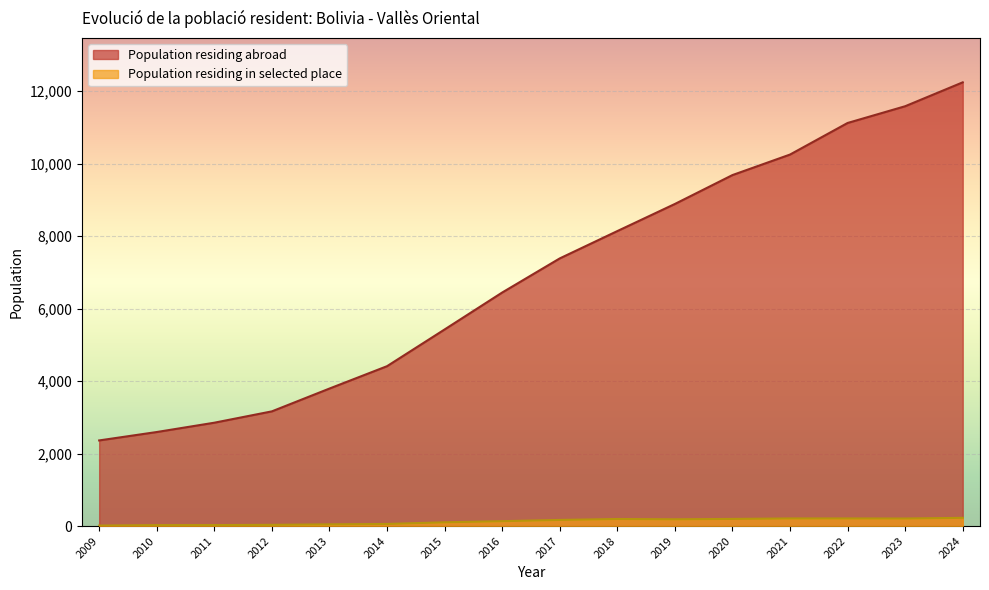

The value of Population residing abroad at 2011 is 2851. True or false?

True